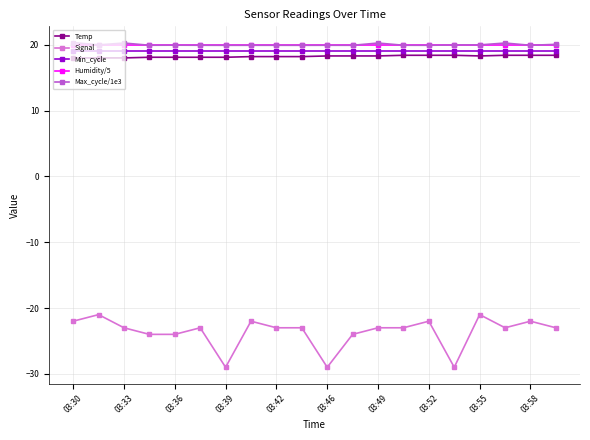

What is the difference between the second highest and minimum values in the Max_cycle/1e3 series?

0.3